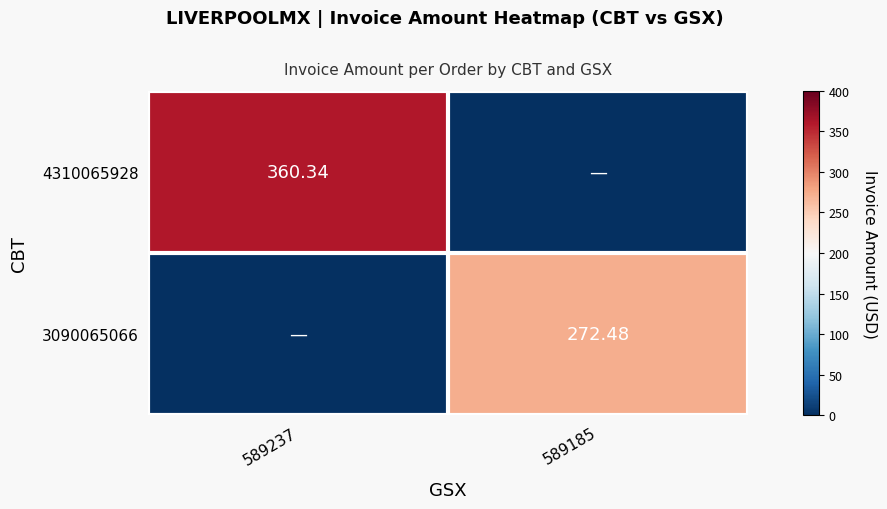

Rank the series by their average value, from highest to lowest.

4310065928, 3090065066